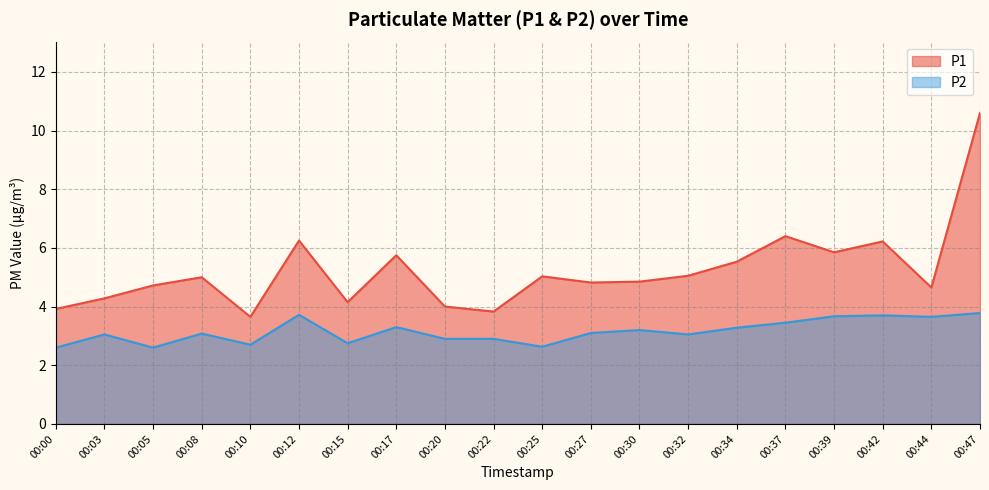

What is the difference between the highest and lowest values at 00:12?

2.5